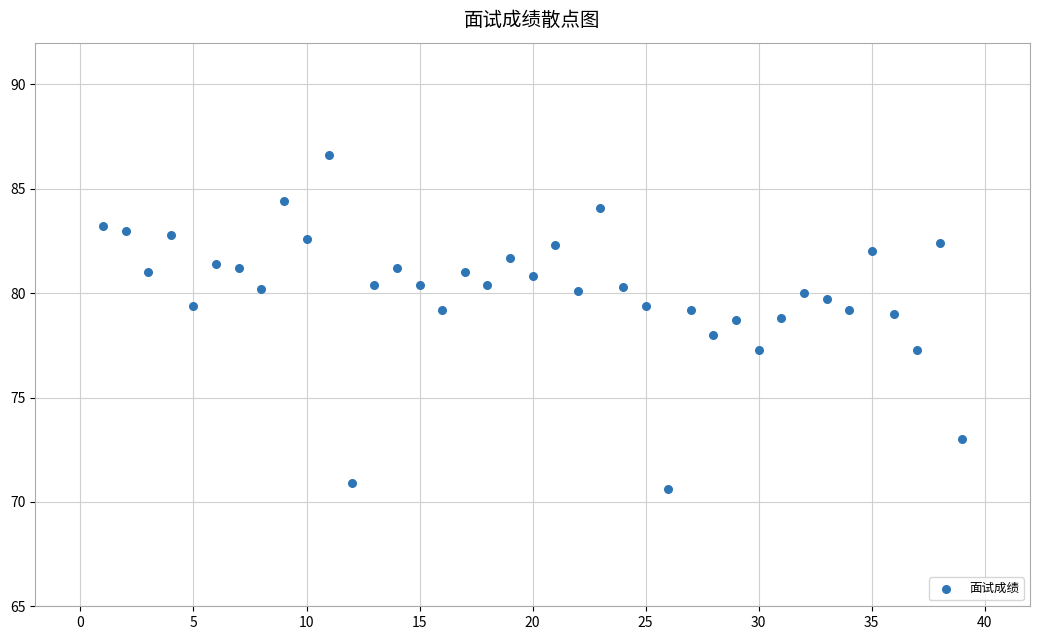

What is the range of Y values (max minus min)?

16.0